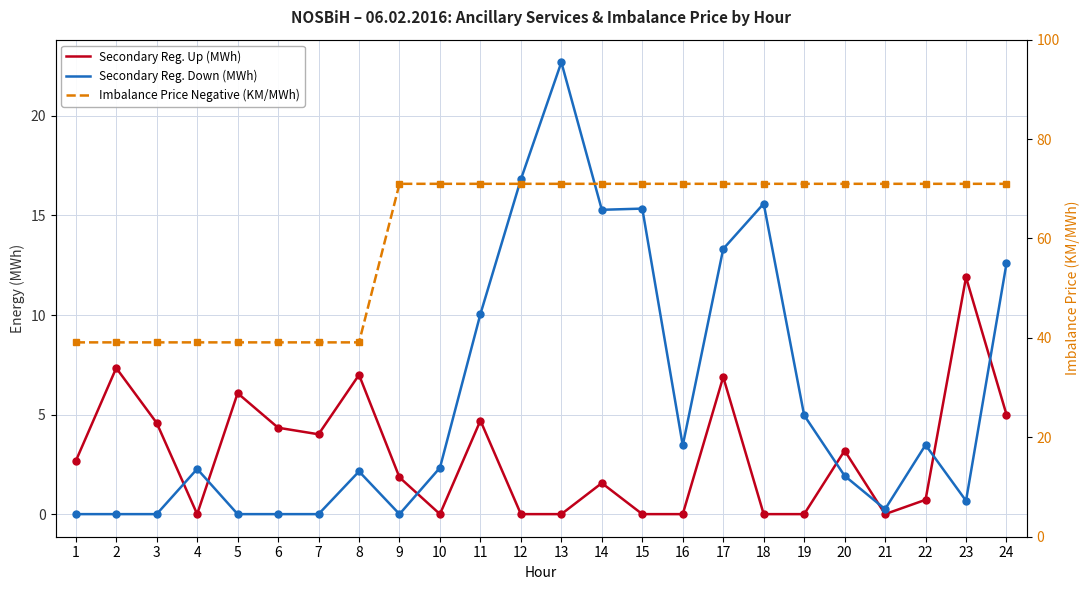

True or false: Secondary Reg. Up (MWh) and Imbalance Price Negative (KM/MWh) intersect in this chart.

False